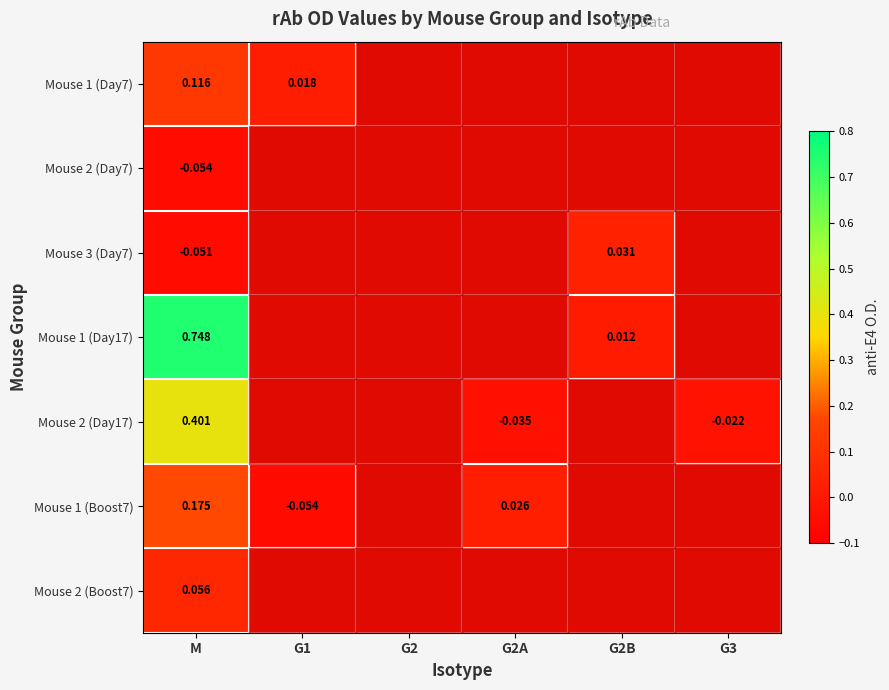

The Mouse 1 (Boost7) series shows 0.0 at G2A. True or false?

True